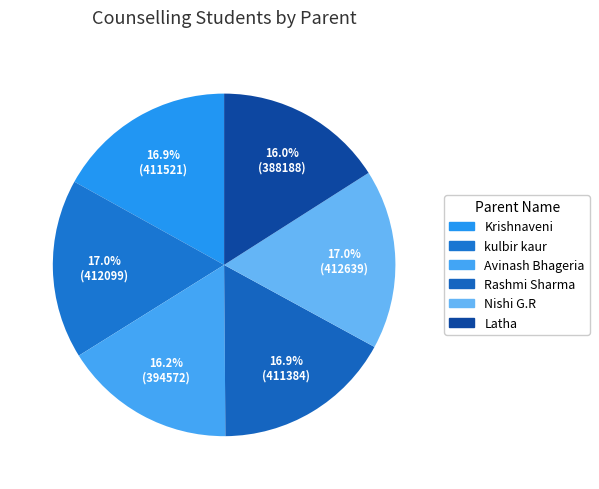

Which category has the smallest portion of the pie?

Latha